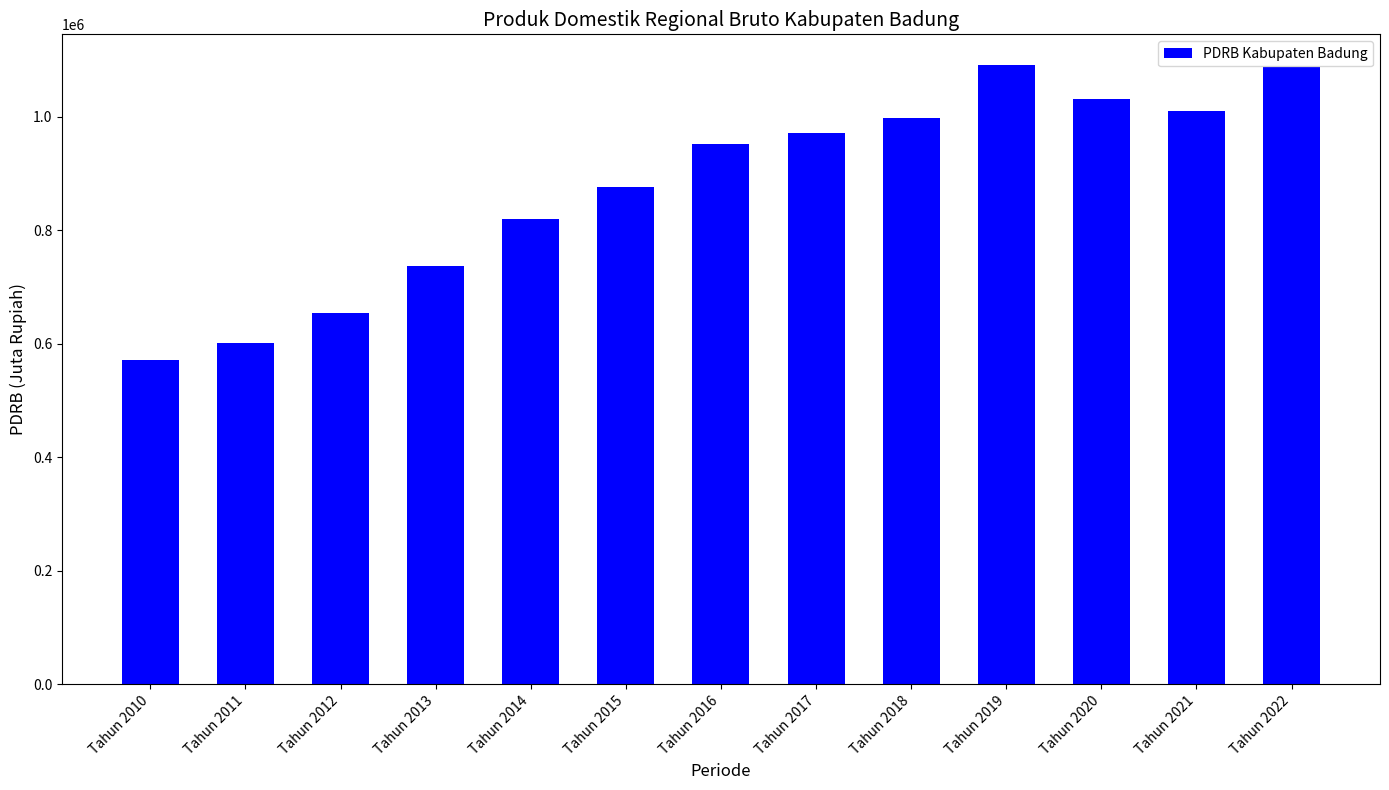

What is the value of the 4th bar from the left?

737528.2